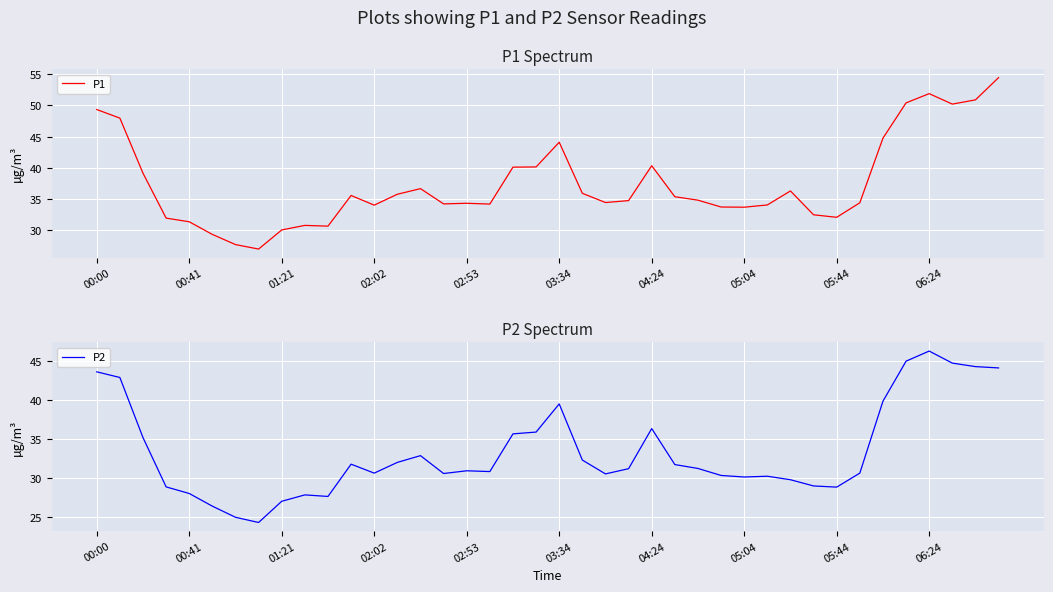

True or false: P1 and P2 intersect in this chart.

False